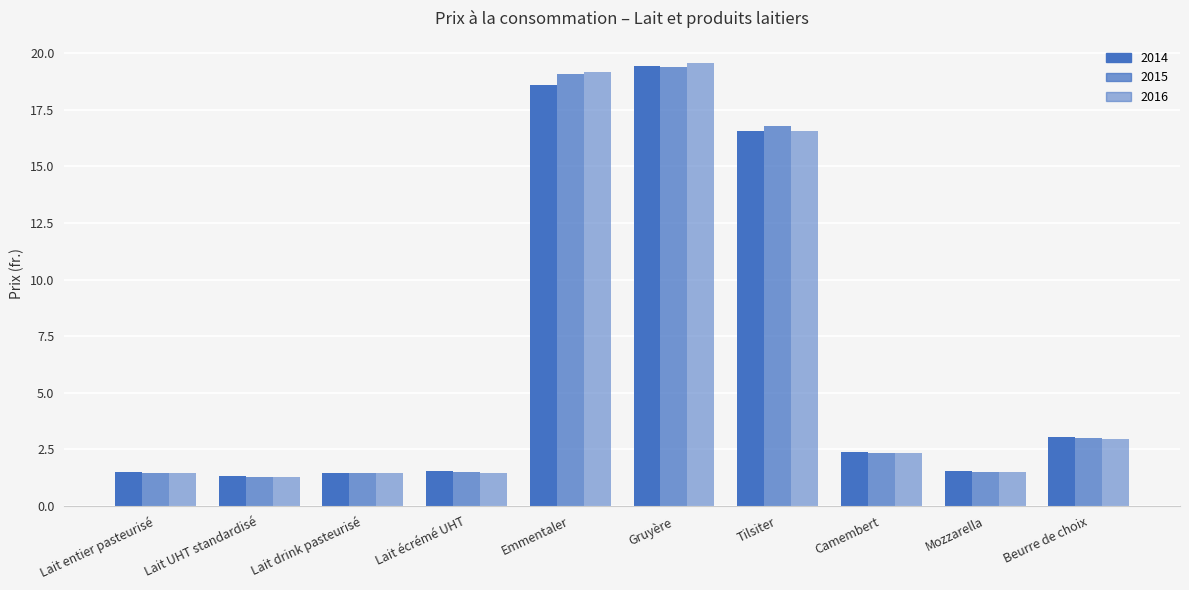

The value of 2015 at Lait UHT standardisé is 1.9. True or false?

False